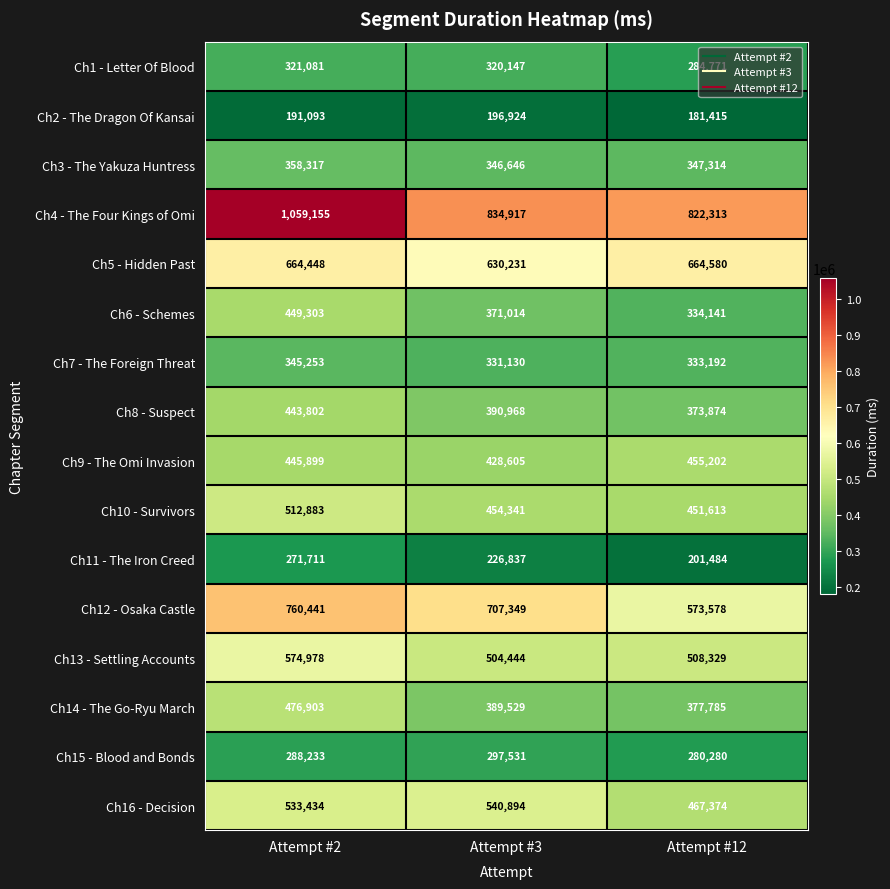

Which series has the widest spread of values?

Ch4 - The Four Kings of Omi